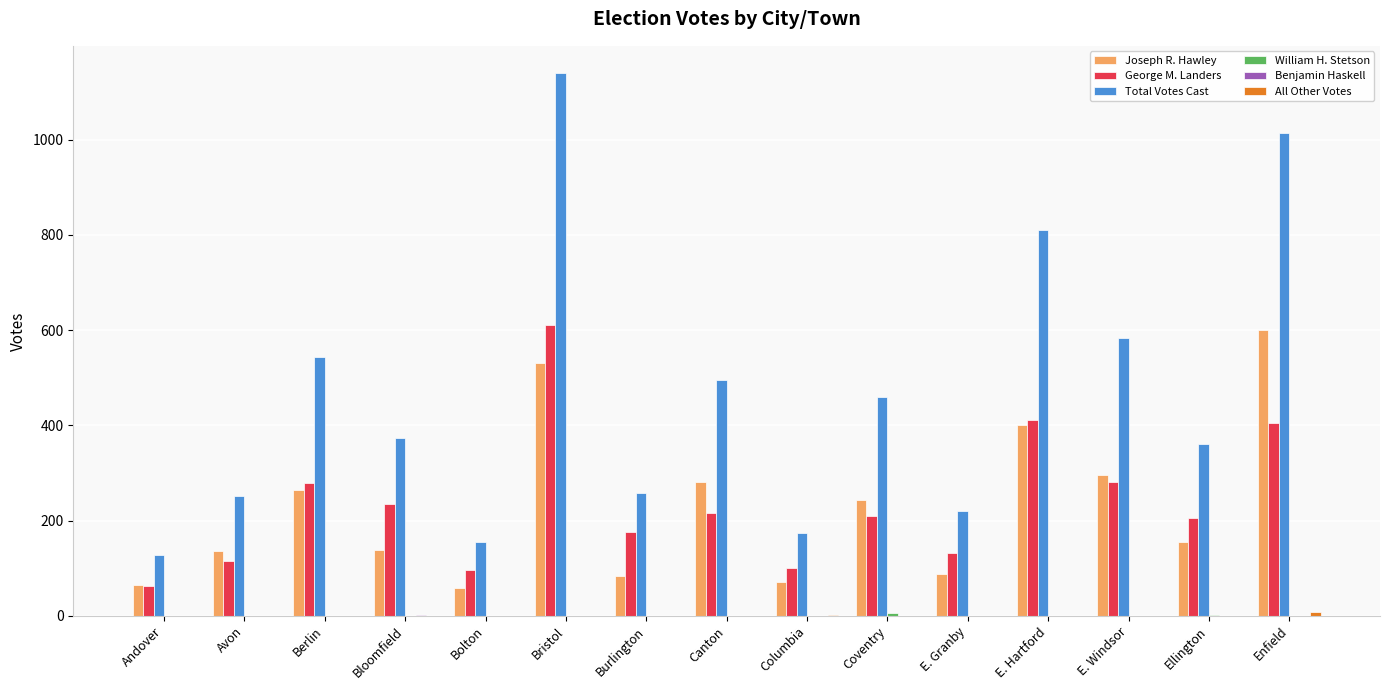

Is it true that Joseph R. Hawley equals 65 at Andover?

True